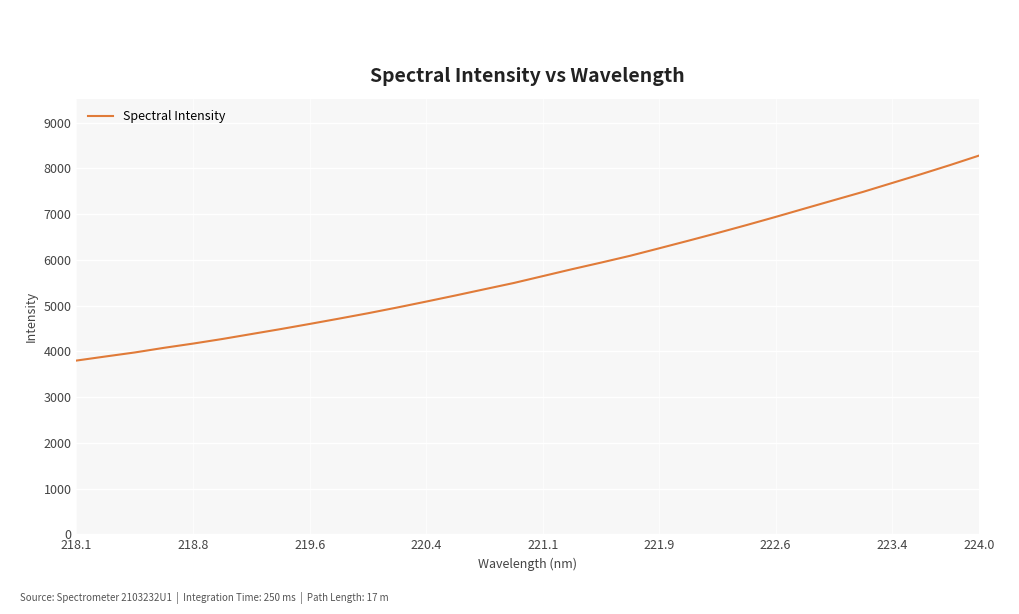

What is the smallest value displayed?

3798.6